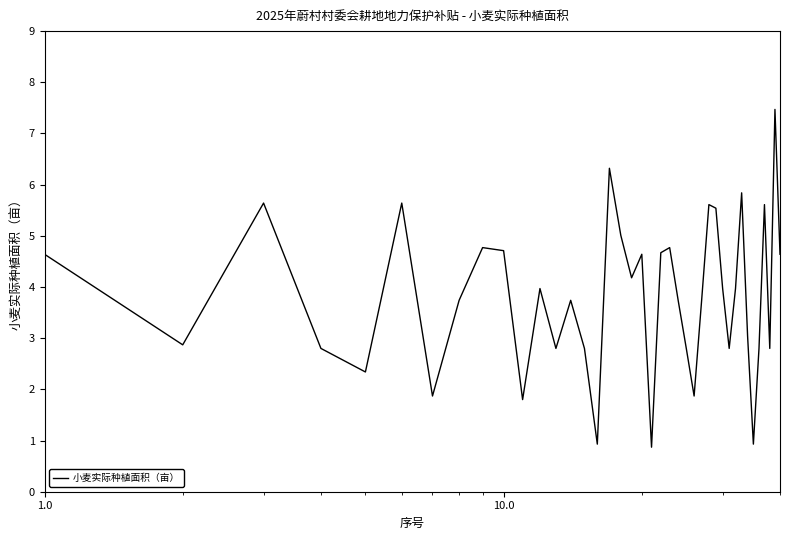

What is the maximum value shown in the chart?

7.5